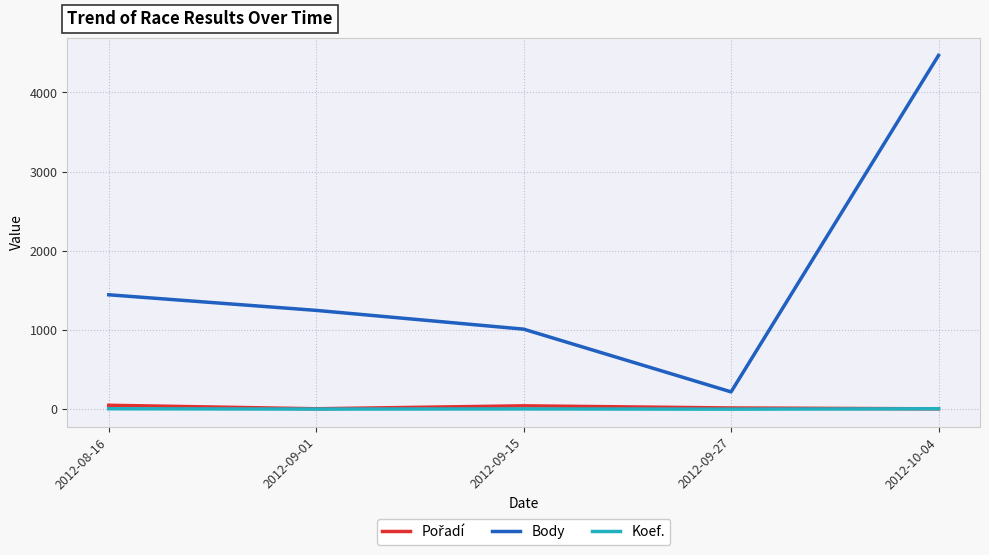

Which category has the highest value in the Body series?

2012-10-04